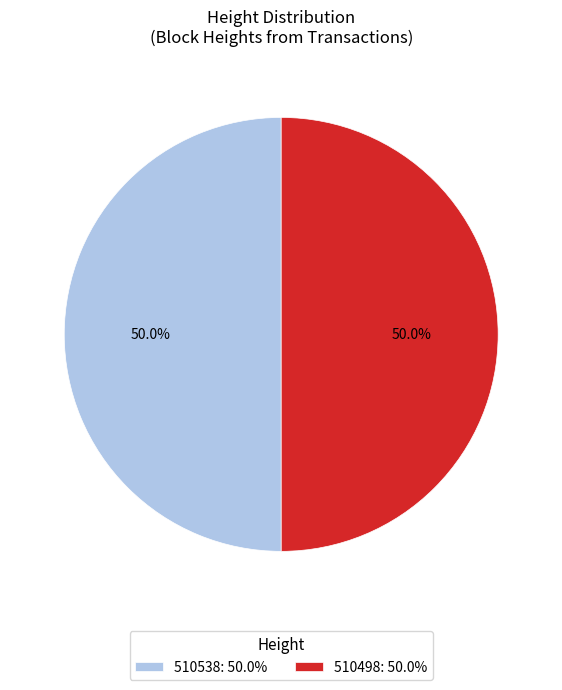

What portion of the pie excludes 510498: 50.0%?

50.0%